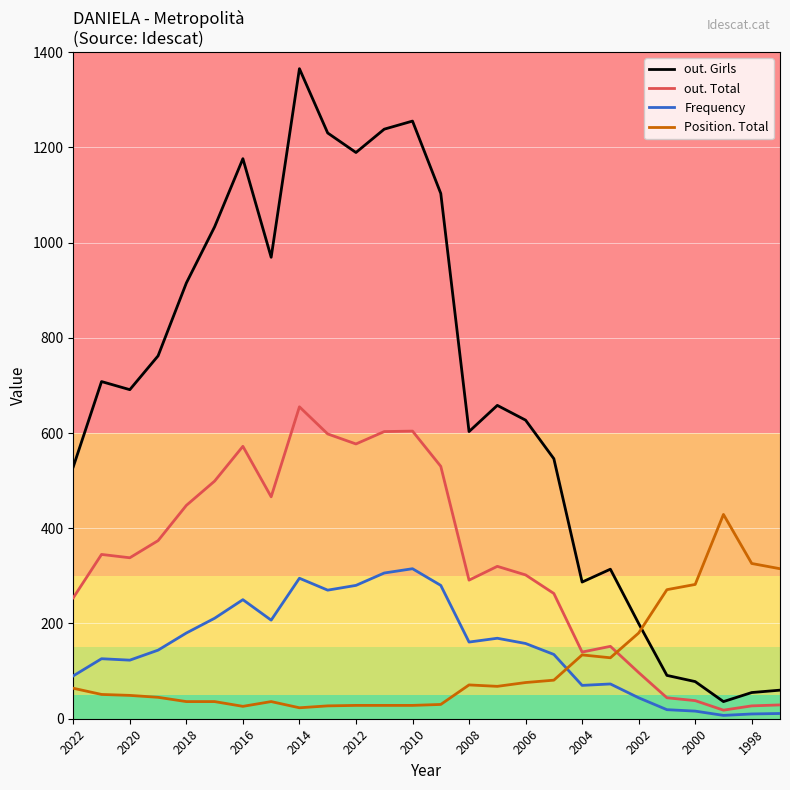

Which series has the largest total across all categories?

out. Girls